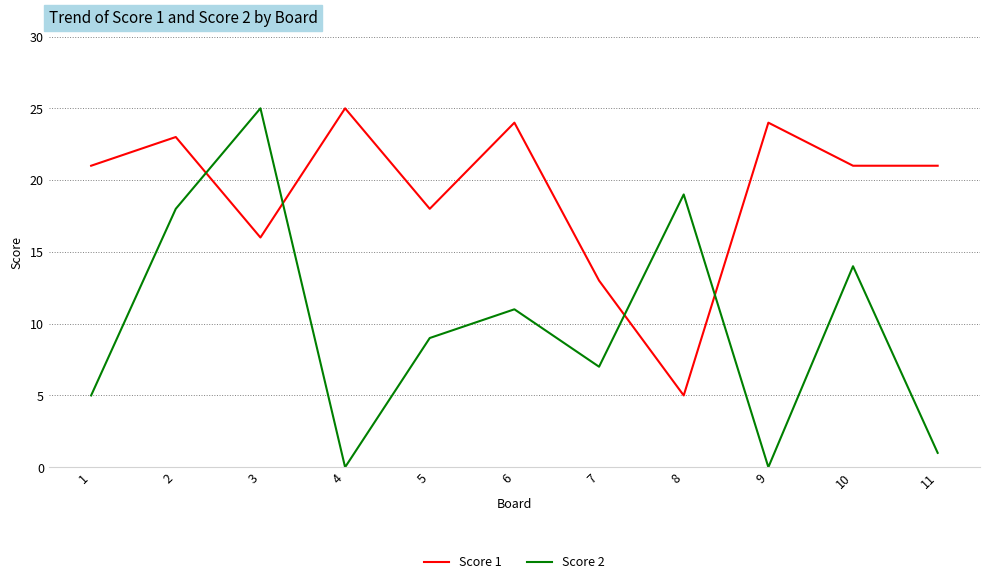

How many categories are shown in the chart?

11